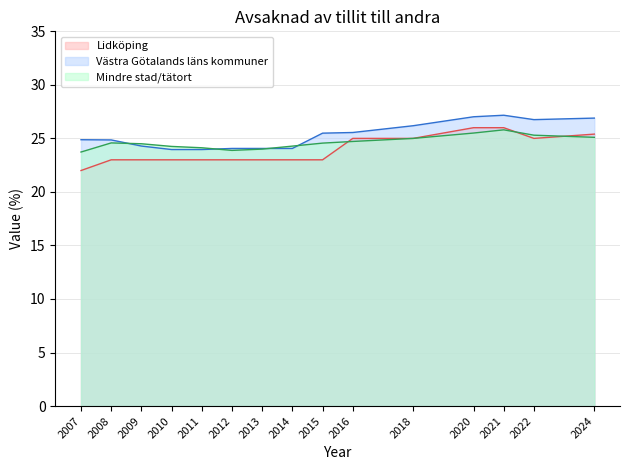

What is the value of the Mindre stad/tätort point at the 13th from the left?

25.8